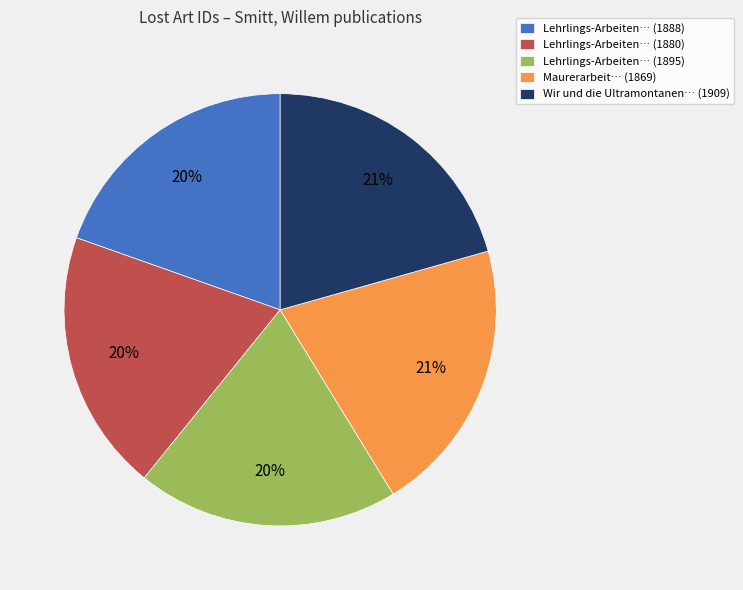

Is there a majority slice in this chart?

No